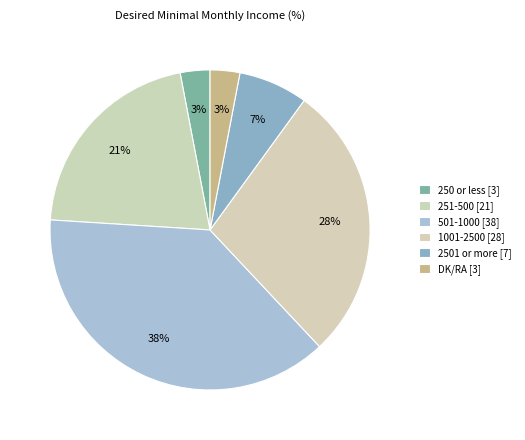

Count the number of slices in the pie.

6